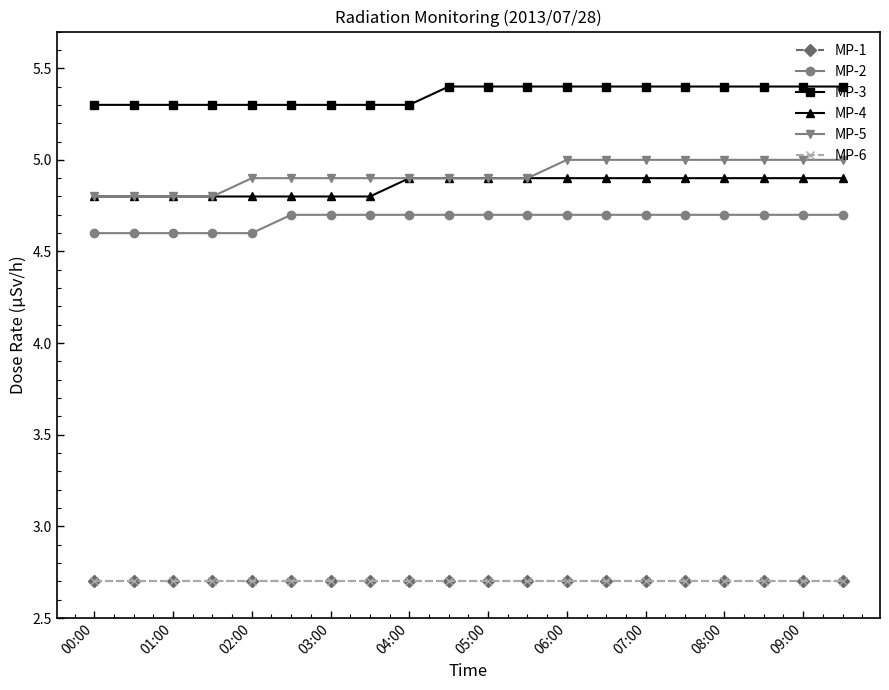

At which category does the chart reach its peak across all series?

09:00